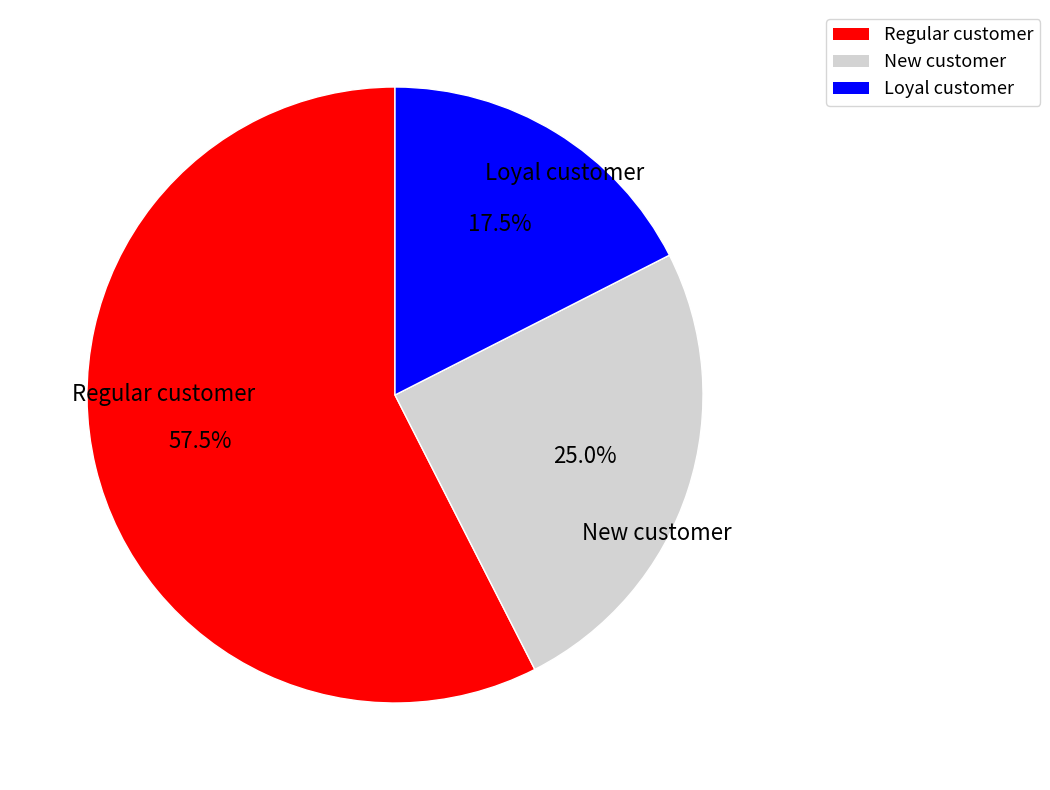

Is there a majority slice in this chart?

Yes